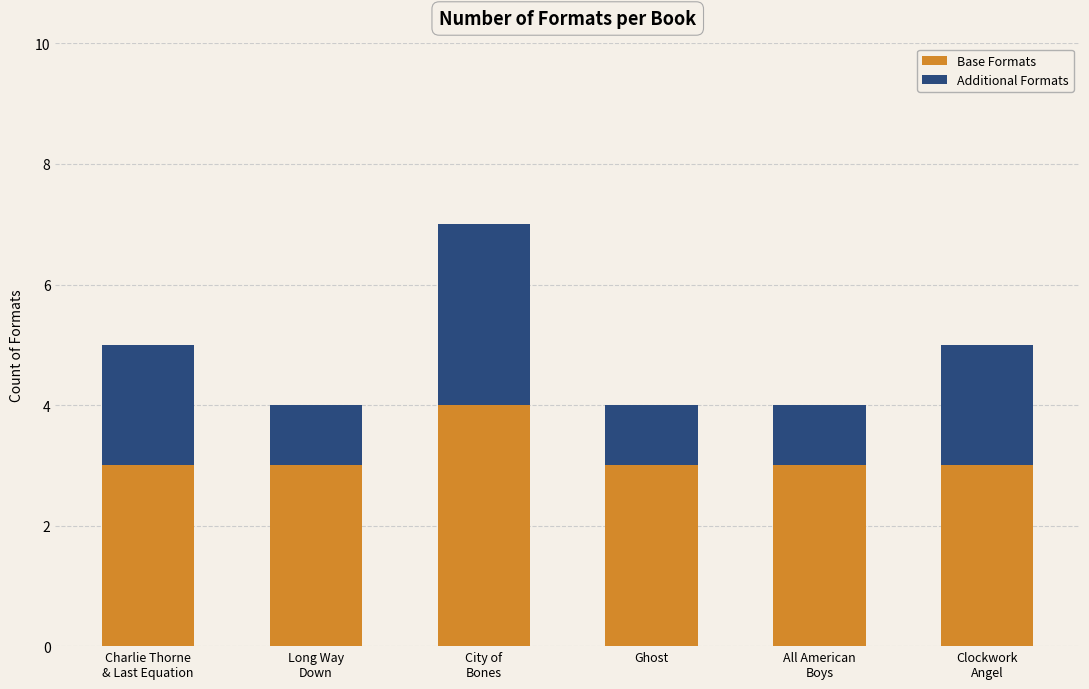

What is the sum of all Base Formats values?

19